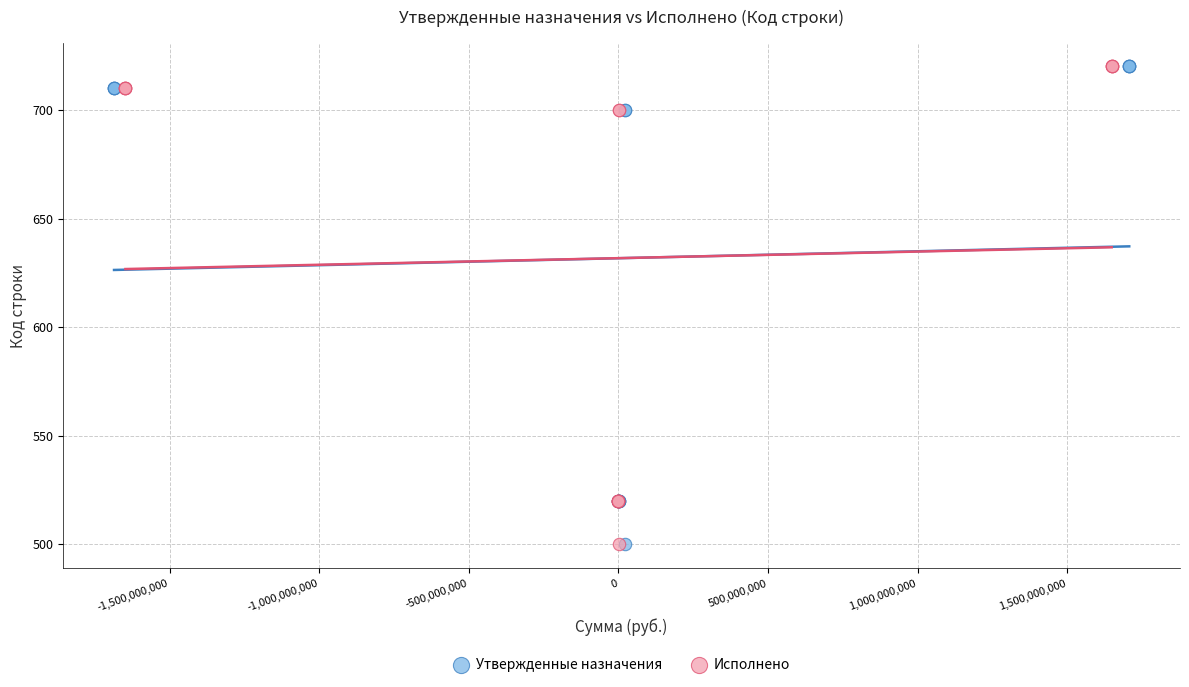

What are all the series names shown in the legend?

Утвержденные назначения, Исполнено